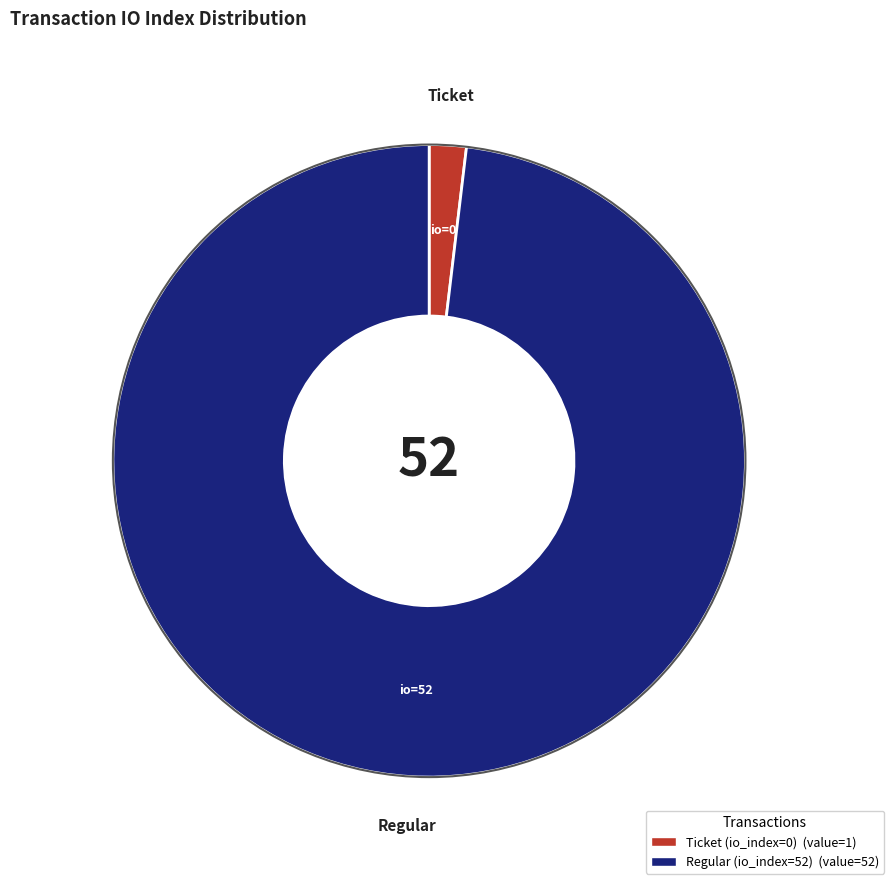

Rank the categories by value from lowest to highest.

Ticket (io_index=0), Regular (io_index=52)